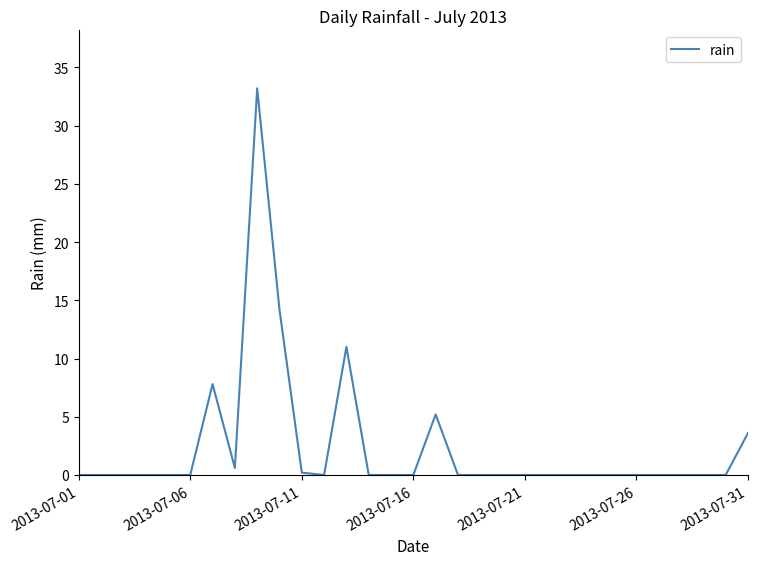

What is the difference between the second highest and second lowest values?

14.2